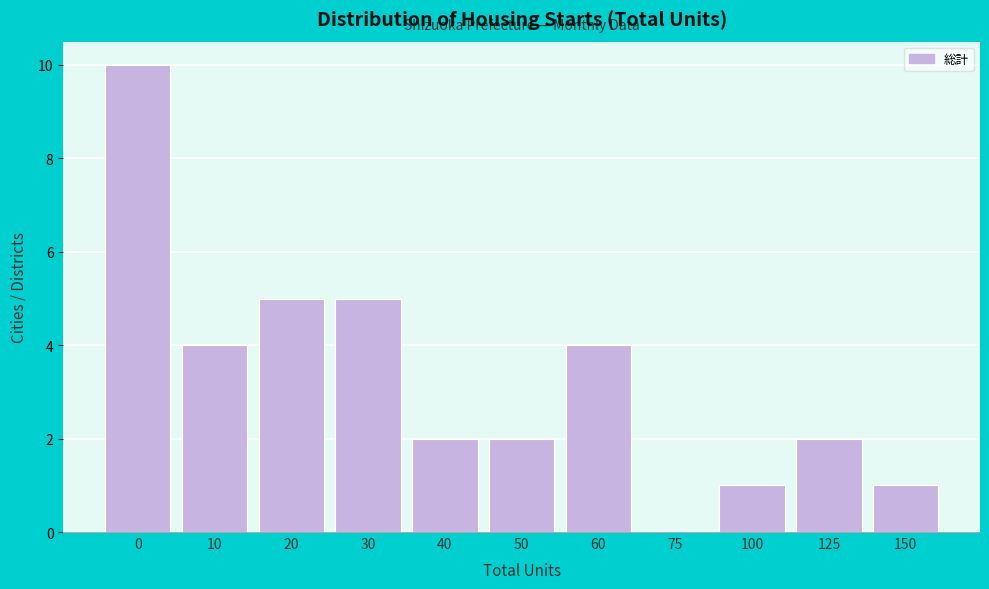

Reading right to left, list all the values displayed in this chart.

150=1	125=2	100=1	75=0	60=4	50=2	40=2	30=5	20=5	10=4	0=10